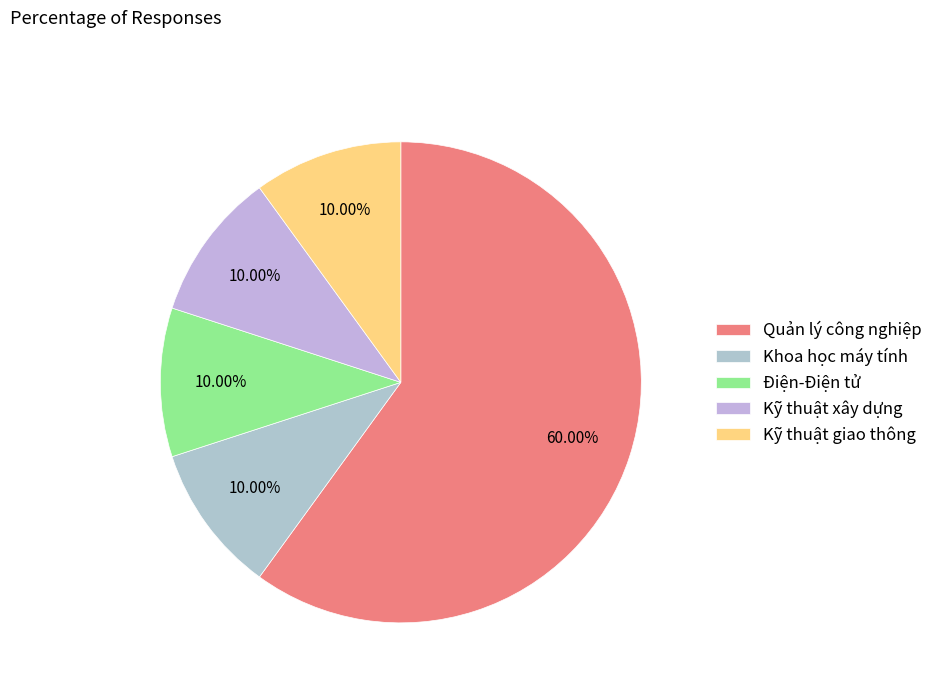

What percentage do Khoa học máy tính and Kỹ thuật xây dựng together represent?

20.0%